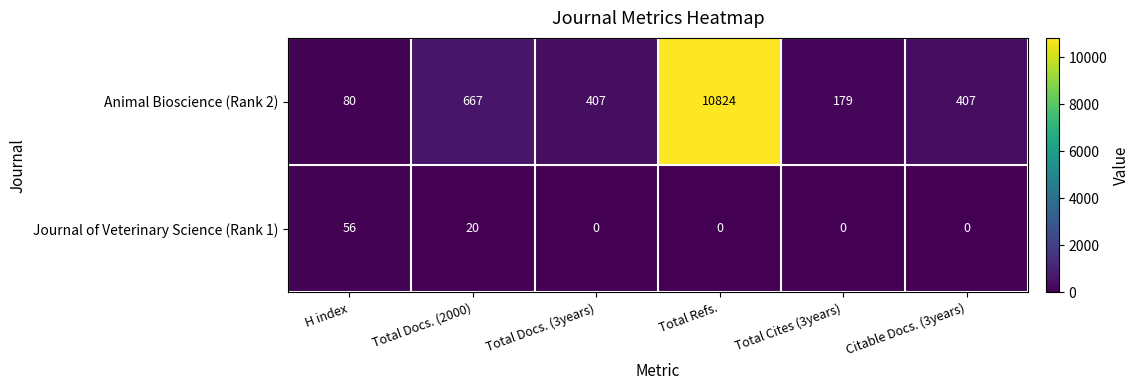

At which label does Animal Bioscience (Rank 2) reach its peak?

Total Refs.